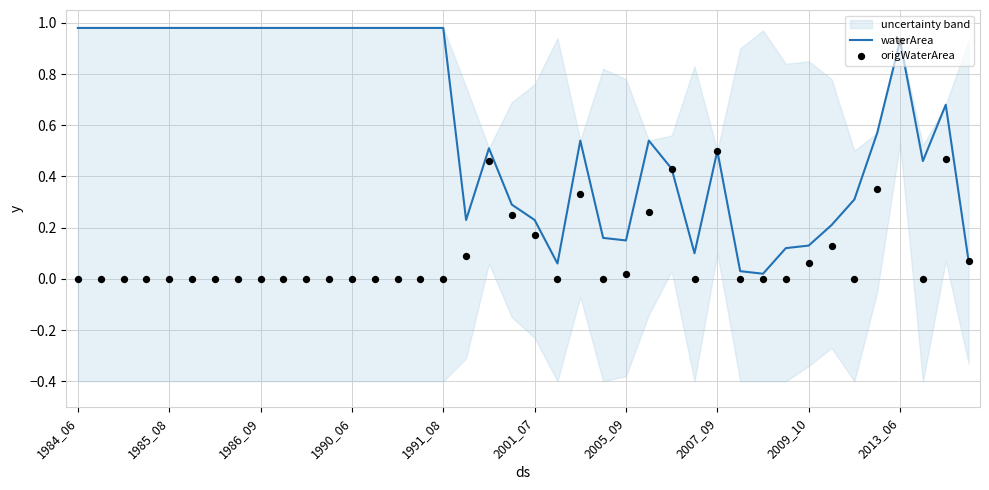

Is the value of origWaterArea at 29 greater than the value of waterArea at 13?

No